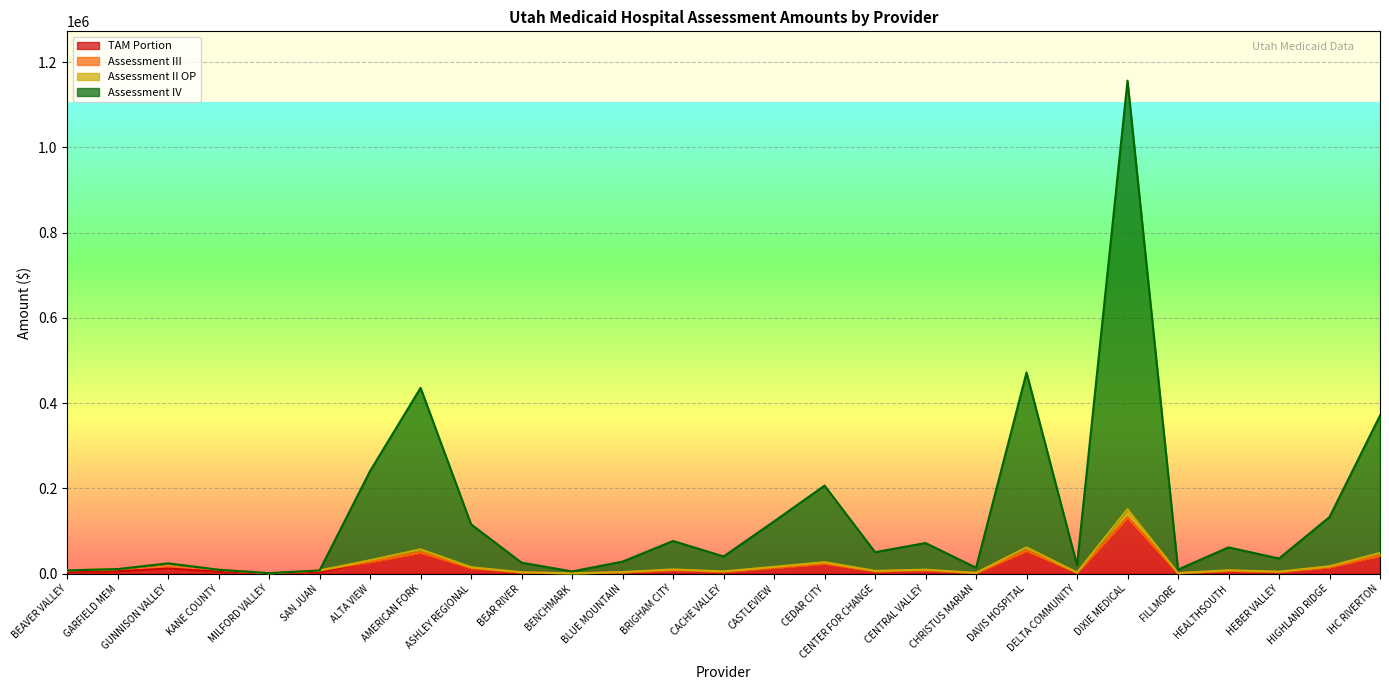

What is the greatest value displayed?

1156666.9